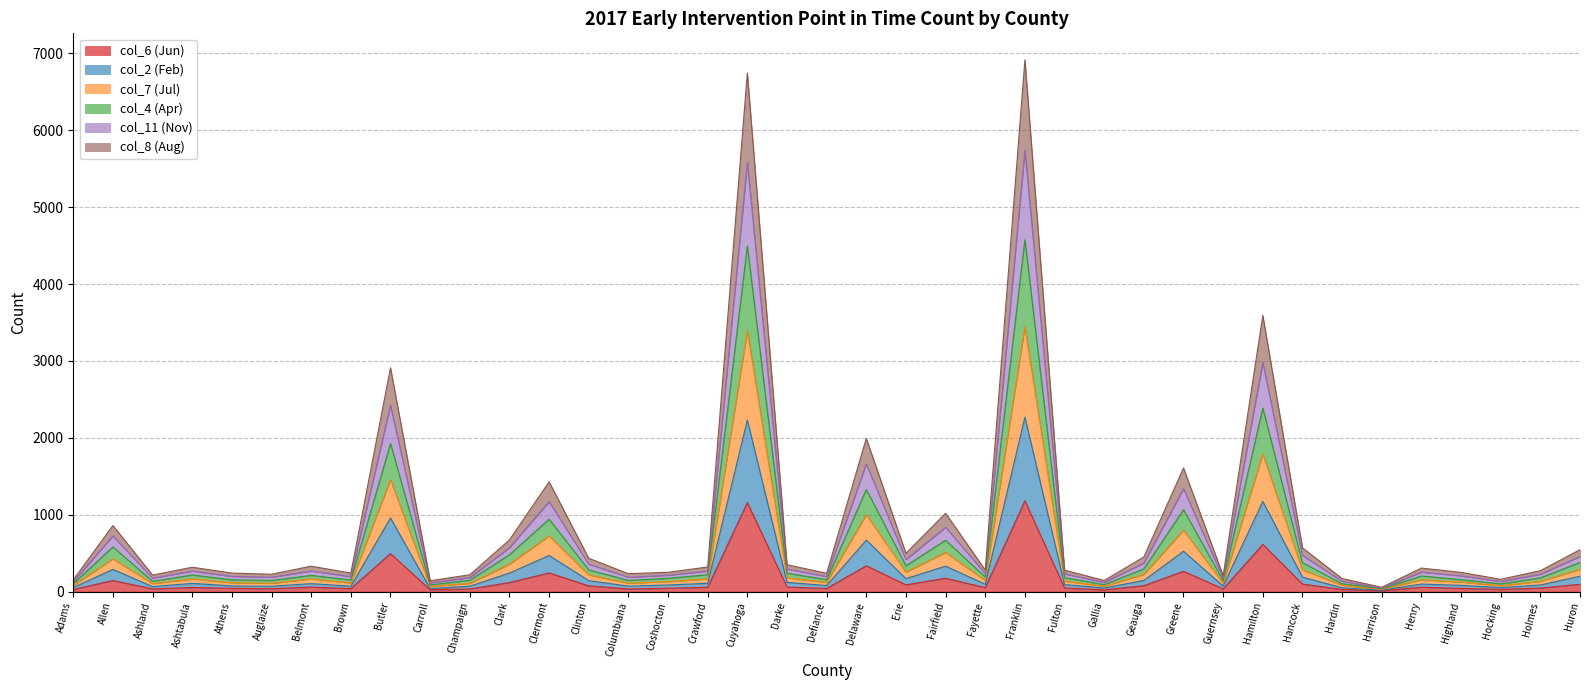

True or false: col_7 (Jul) and col_6 (Jun) intersect in this chart.

False